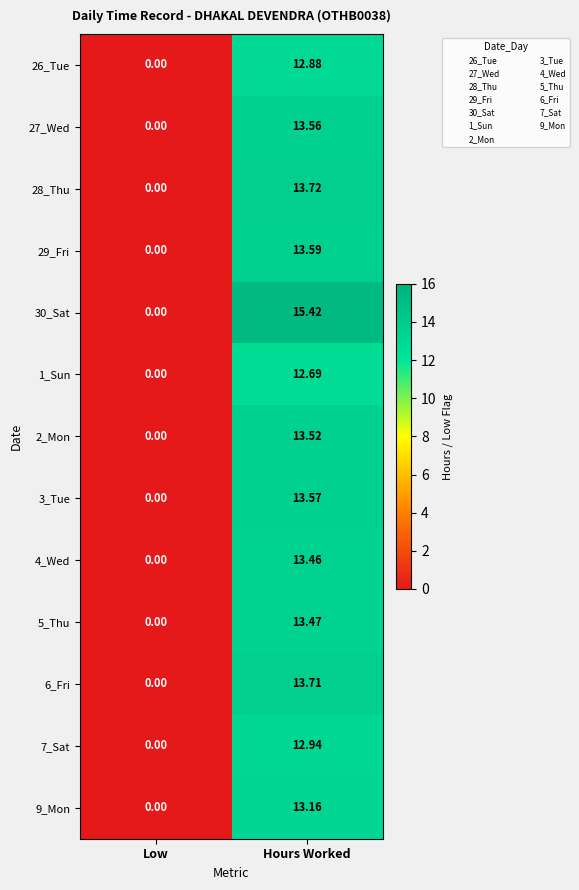

Between Low and Hours Worked, which series saw the biggest shift?

30_Sat